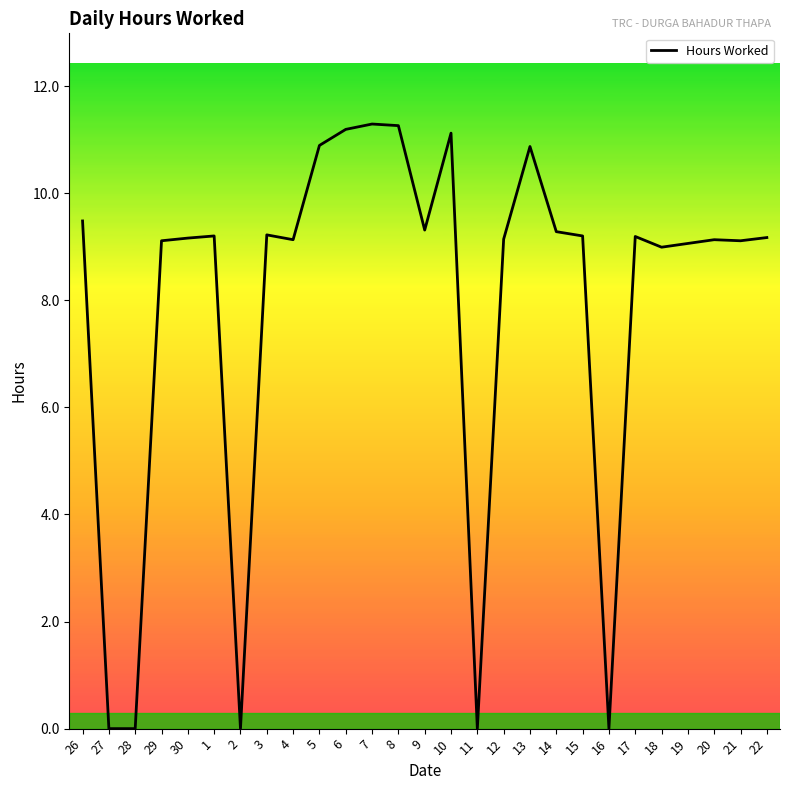

What is the greatest value displayed?

11.3